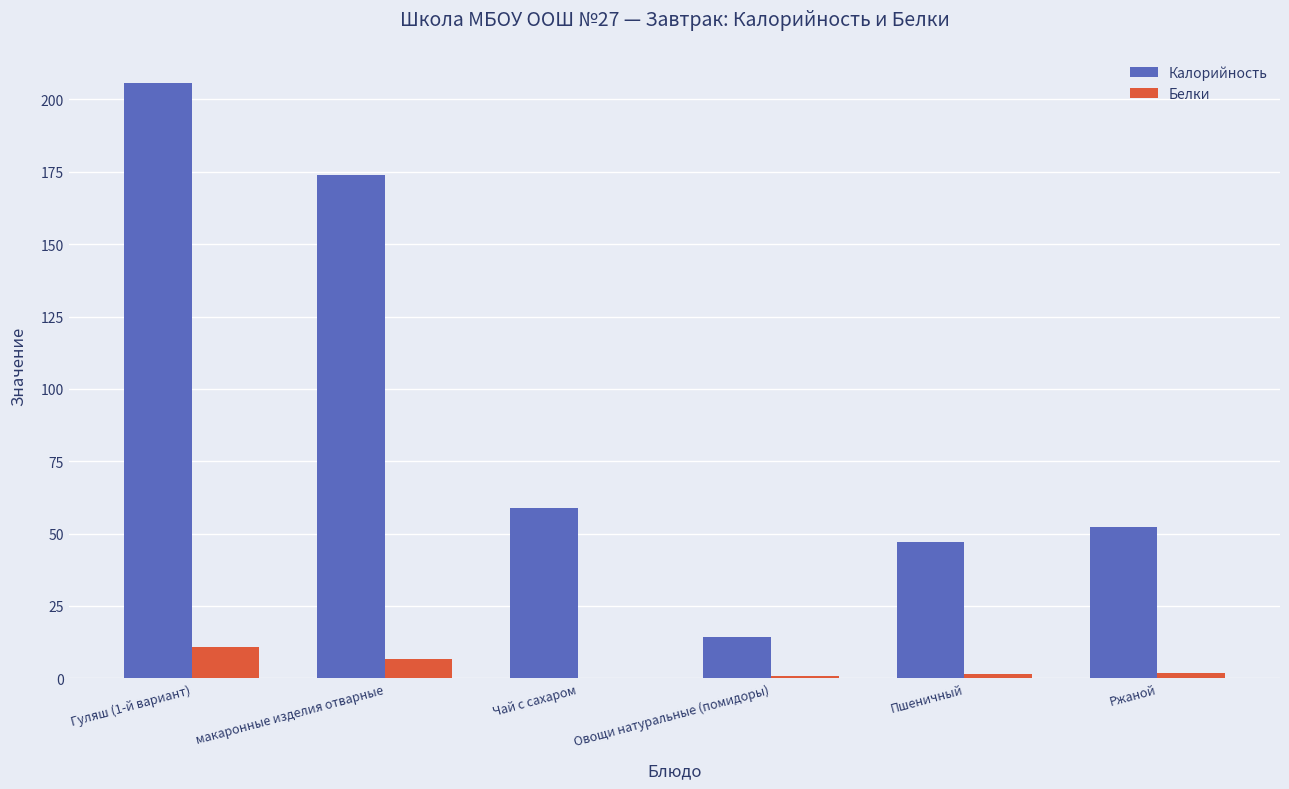

What is the approximate value of Калорийность at Ржаной?

52.2